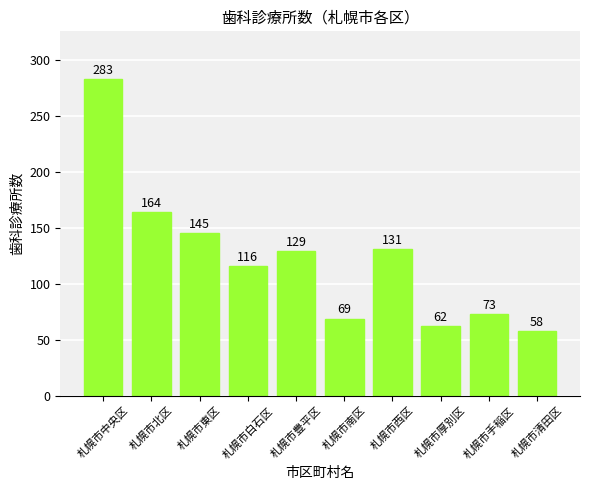

The chart shows a value of 283 at 札幌市中央区. True or false?

True